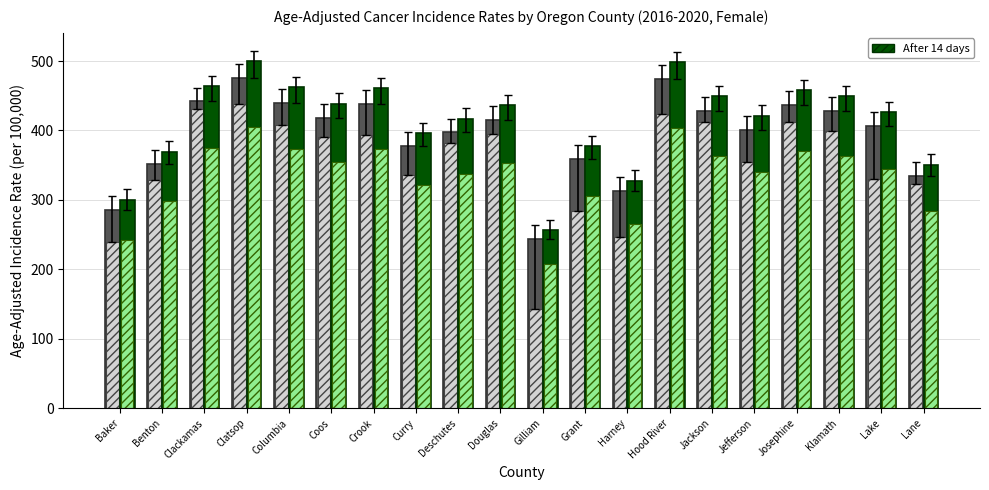

What is the total value across all series at Grant?

1325.7